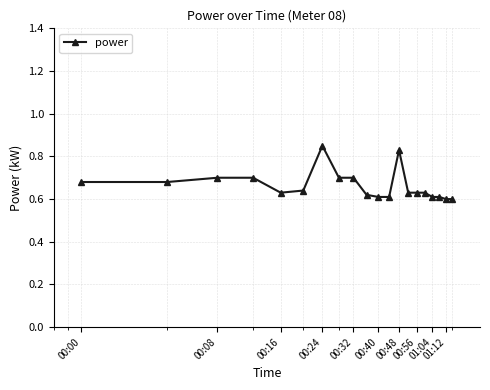

Count the values in the range 0 to 1.

20